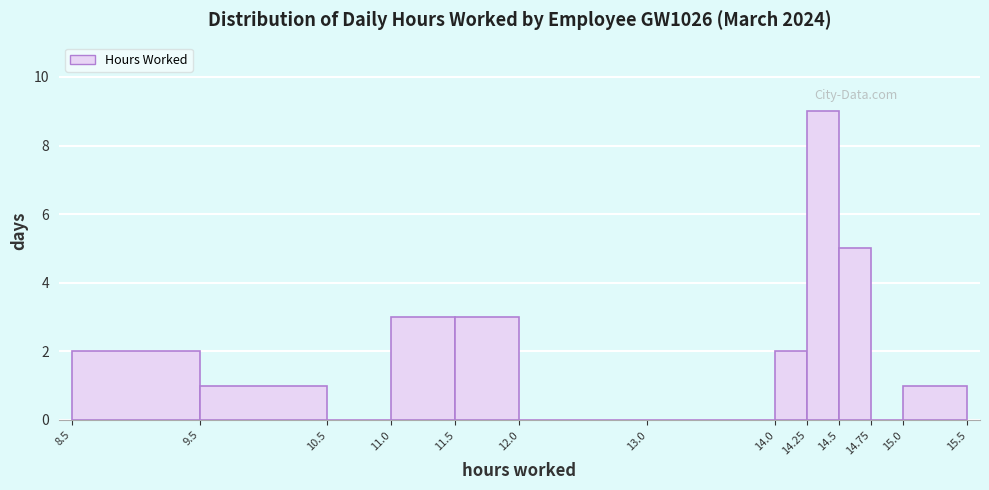

Over which range of the x-axis is the bar tallest?

14.25 to 14.5